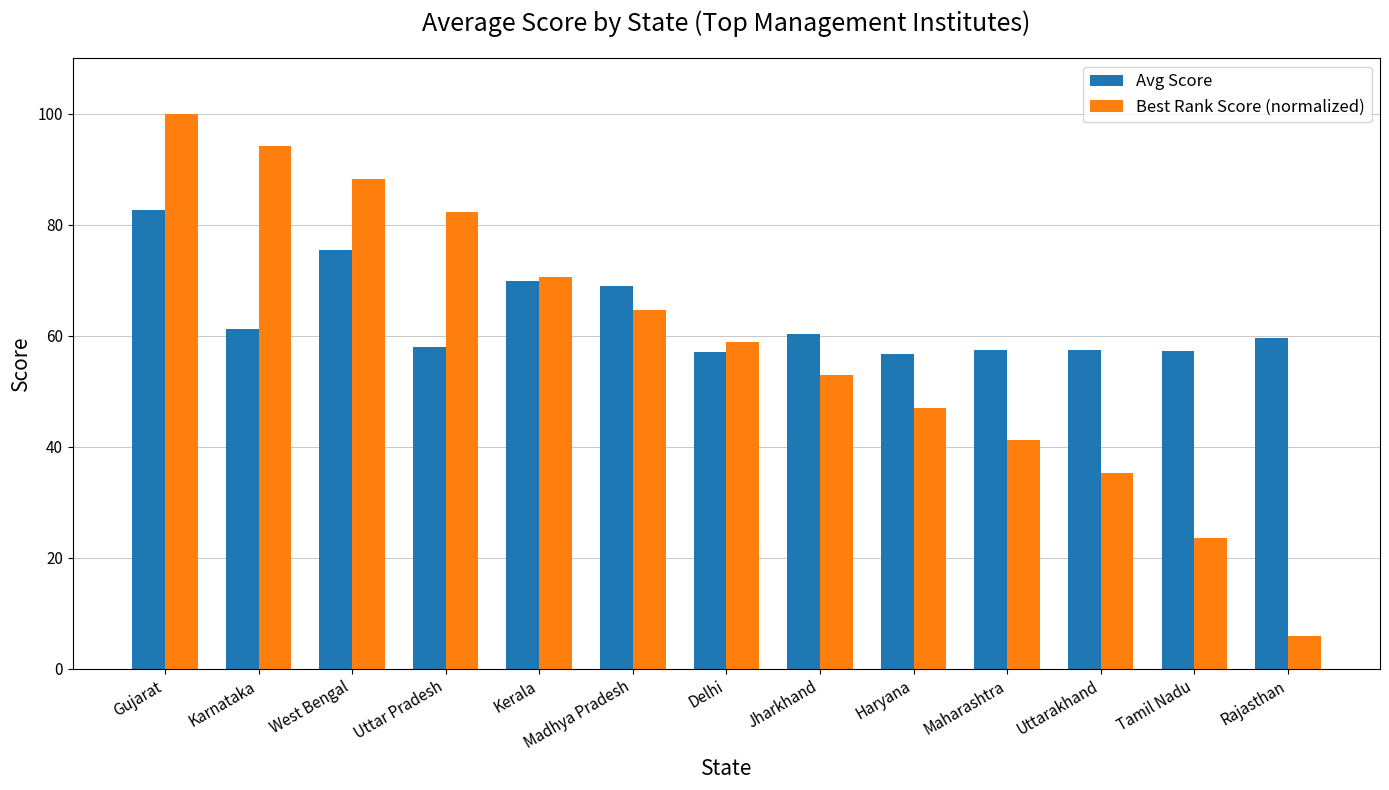

The Best Rank Score (normalized) series shows 5.9 at Rajasthan. True or false?

True